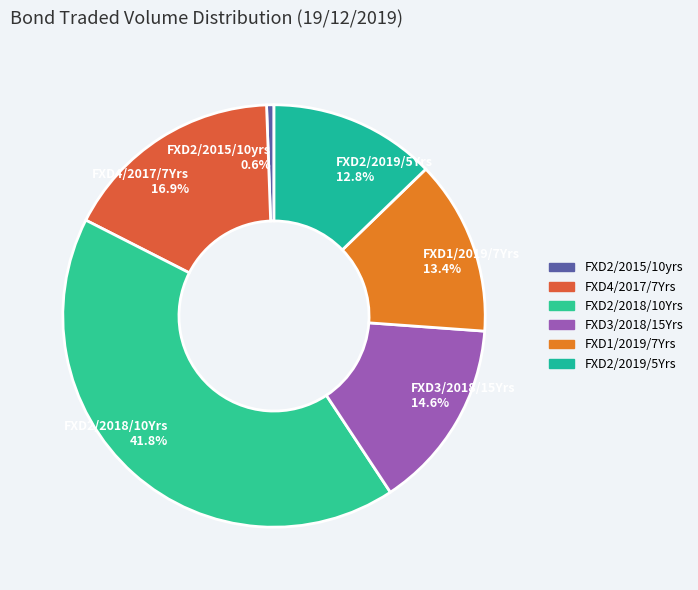

To the nearest percent, what percentage of the pie is FXD2/2015/10yrs?

1%